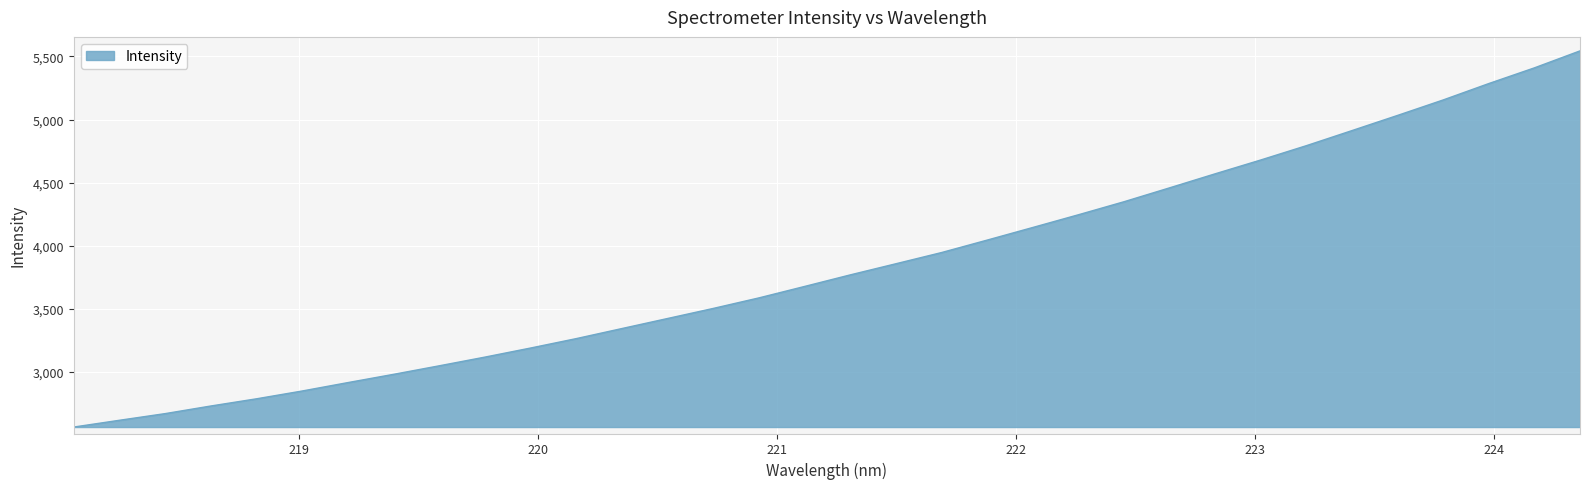

What is the smallest value displayed?

2562.0